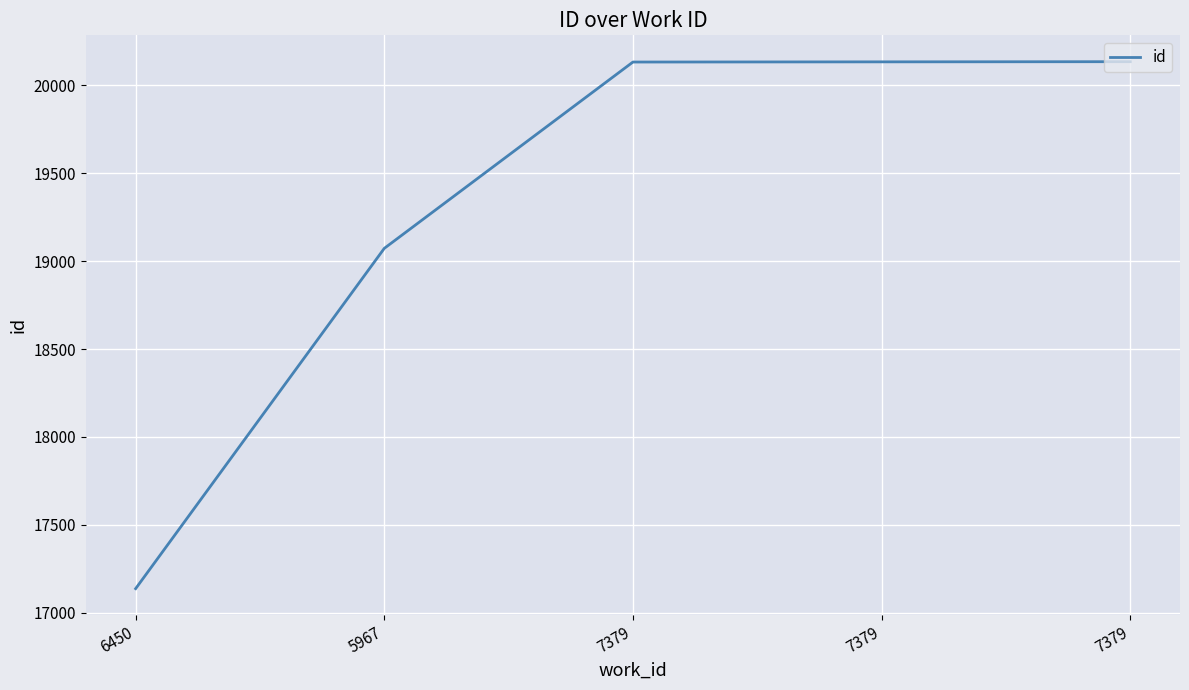

What is the difference between the values at 7379 and 7379?

1